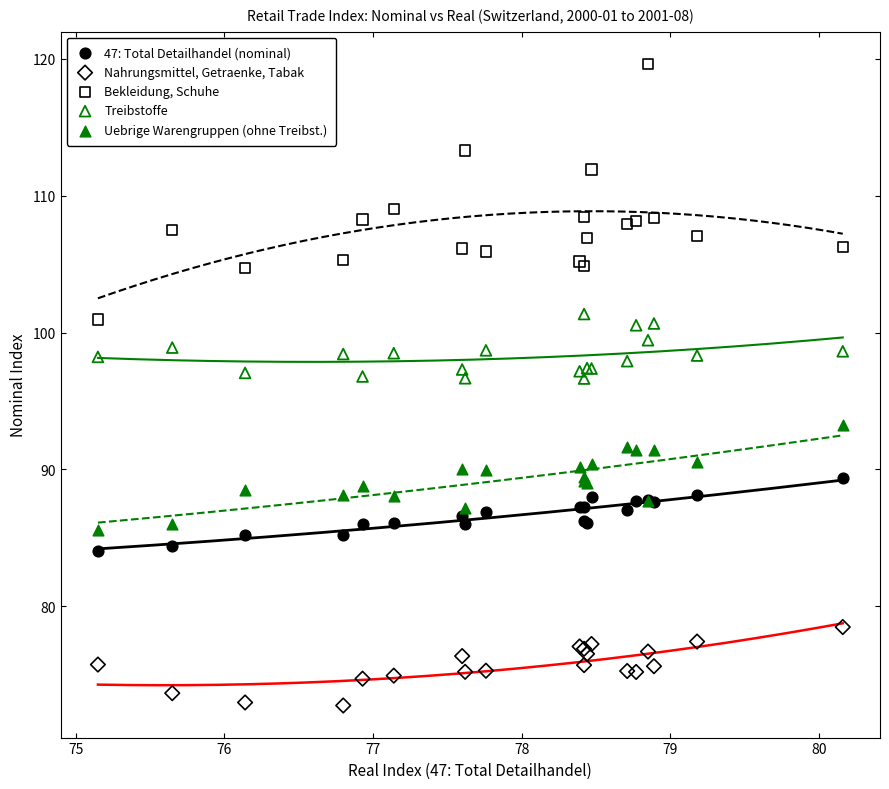

Which series reaches the minimum Y coordinate?

Nahrungsmittel, Getraenke, Tabak